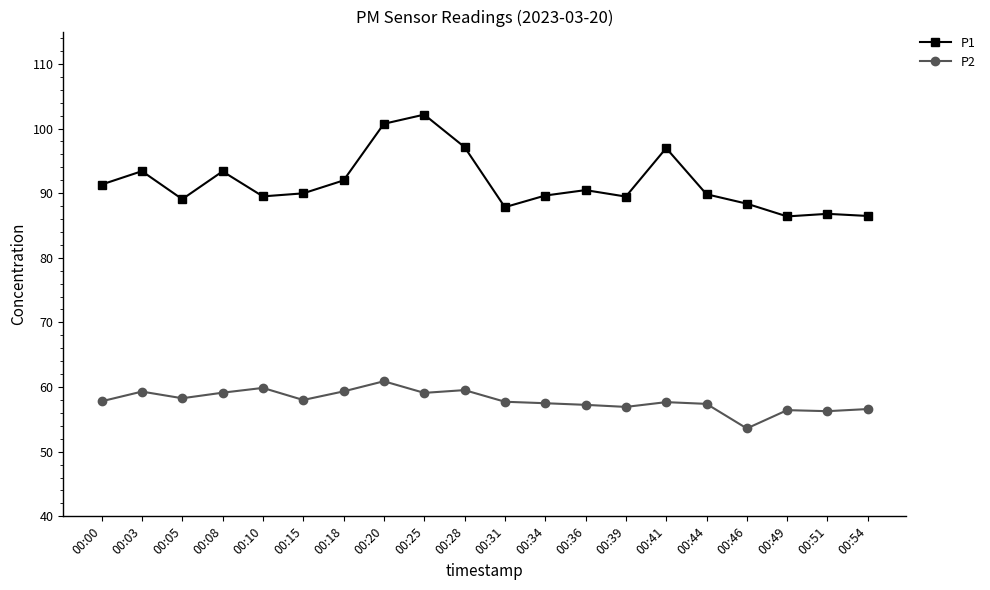

Is the value of P1 at 00:00 greater than the value of P2 at 00:20?

Yes